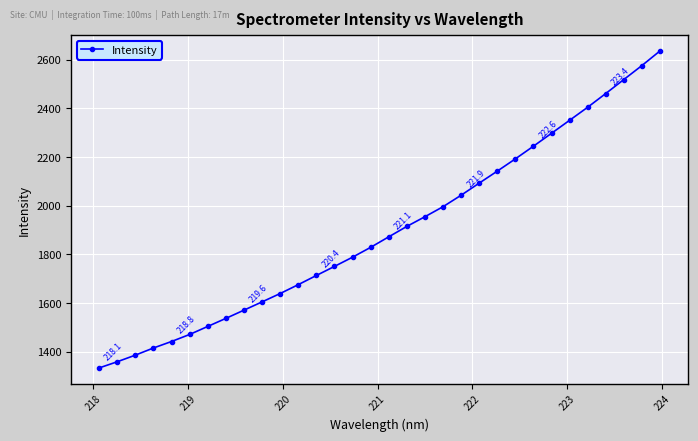

What is the difference between the maximum and minimum values?

1302.2